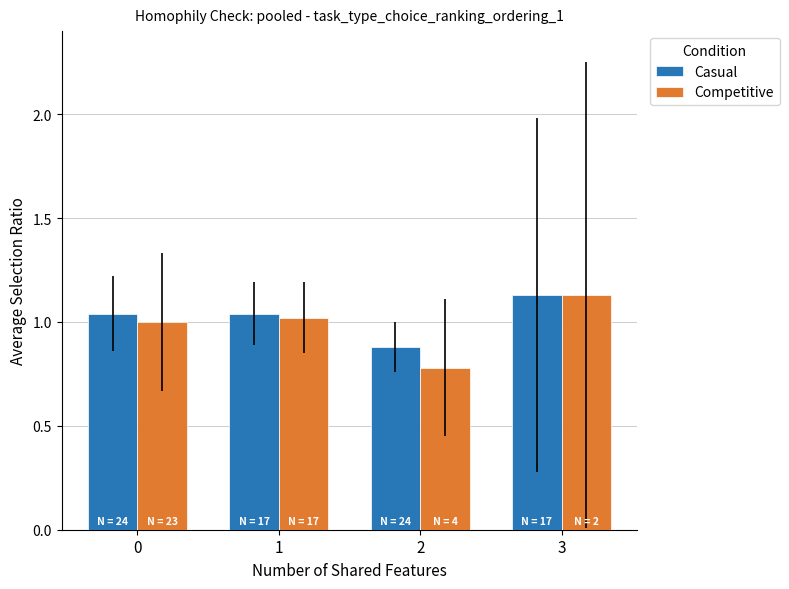

Which series has the largest range (max minus min)?

Competitive